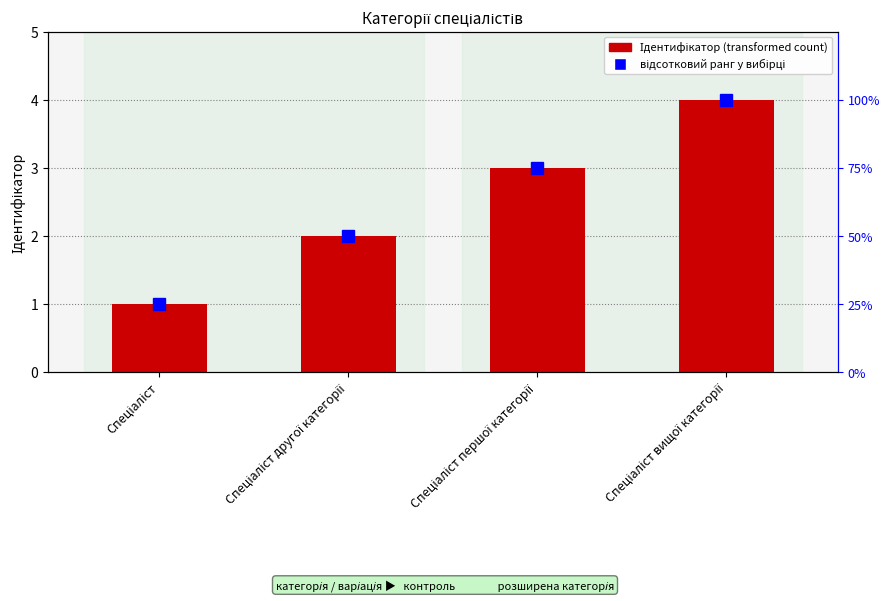

What are all the series names shown in the legend?

Ідентифікатор, відсотковий ранг